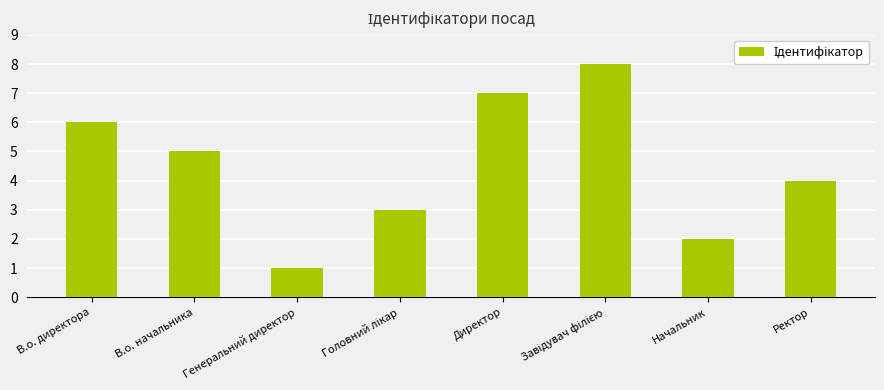

How many values are below 5?

4